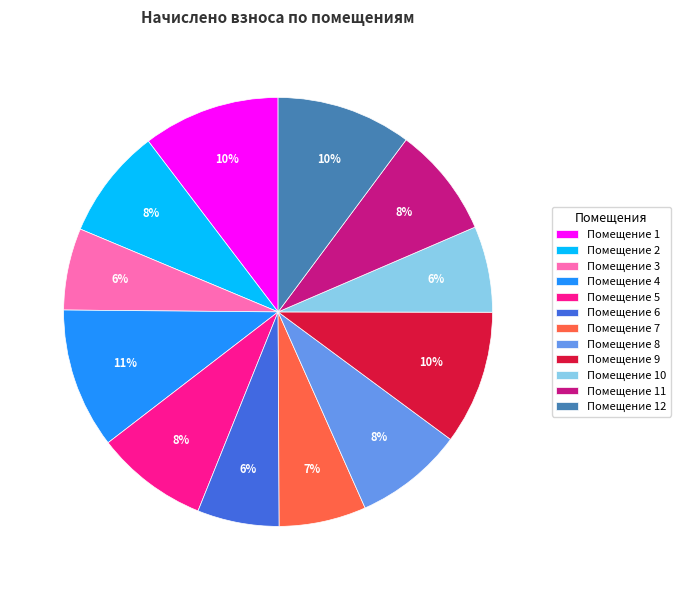

What percentage is the Помещение 3 slice, to the nearest percent?

6%